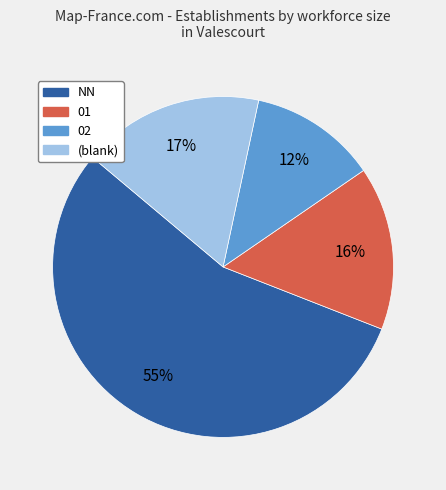

To the nearest percent, what is the difference between the largest and smallest slice percentages?

43%